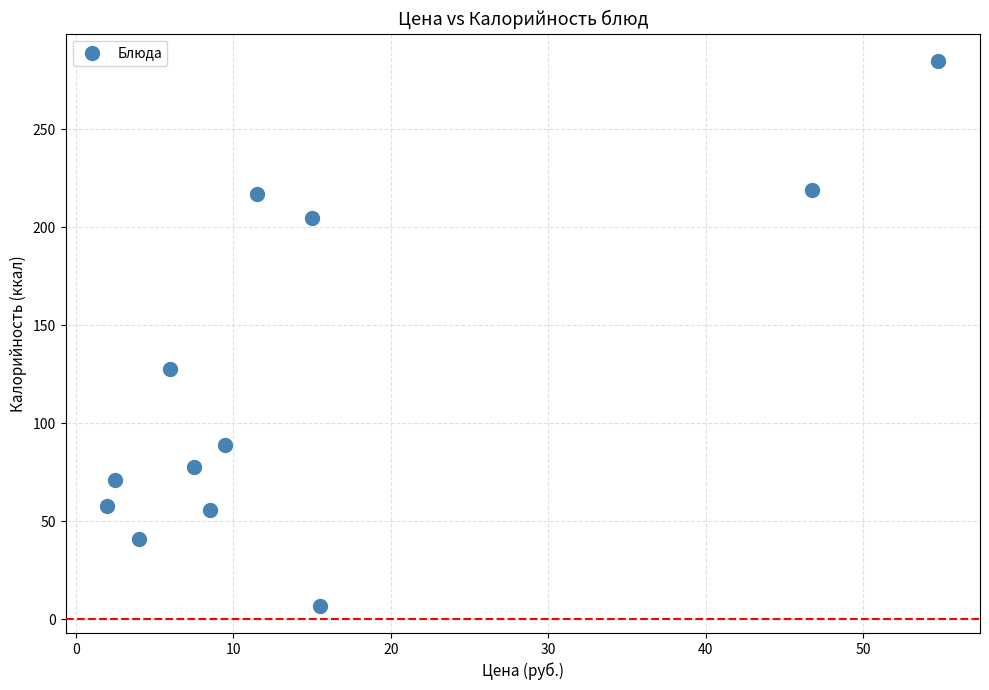

What Y value in the scatter plot is closest to 146?

128